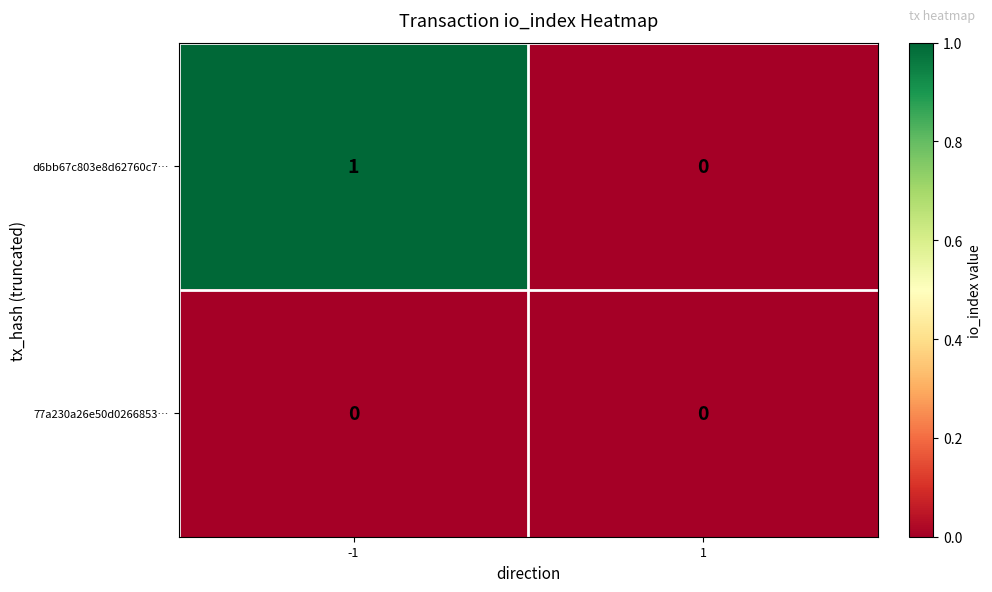

Rank the series by their average value, from highest to lowest.

d6bb67c803e8d62760c7…, 77a230a26e50d0266853…